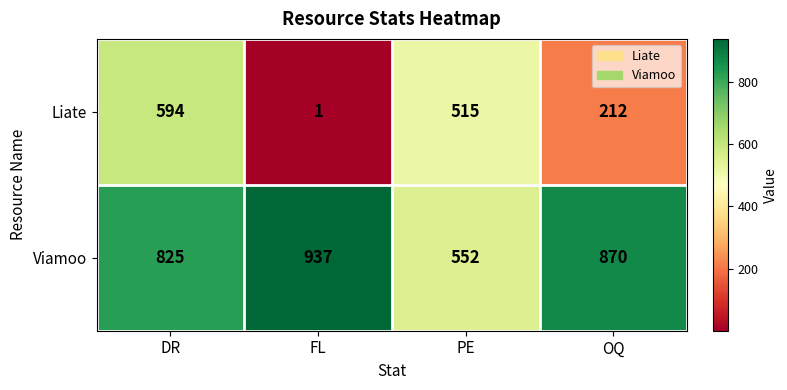

At which label is Liate closest to 297?

OQ